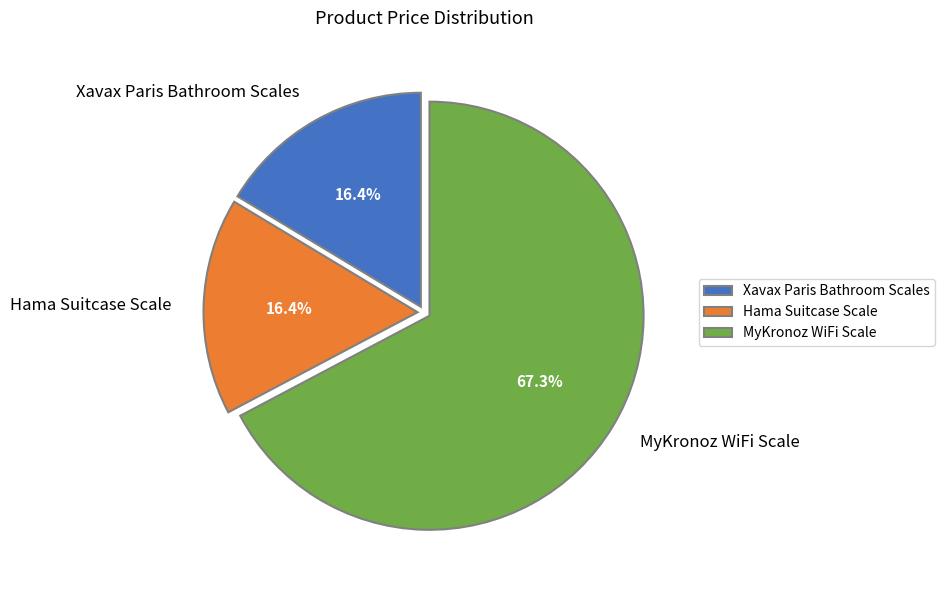

How much of the chart is everything except Xavax Paris Bathroom Scales?

83.6%